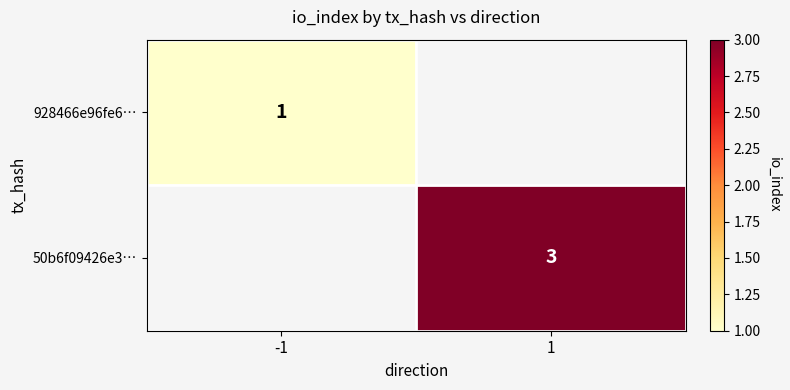

The value of 928466e96fe6… at -1 is 1. True or false?

True